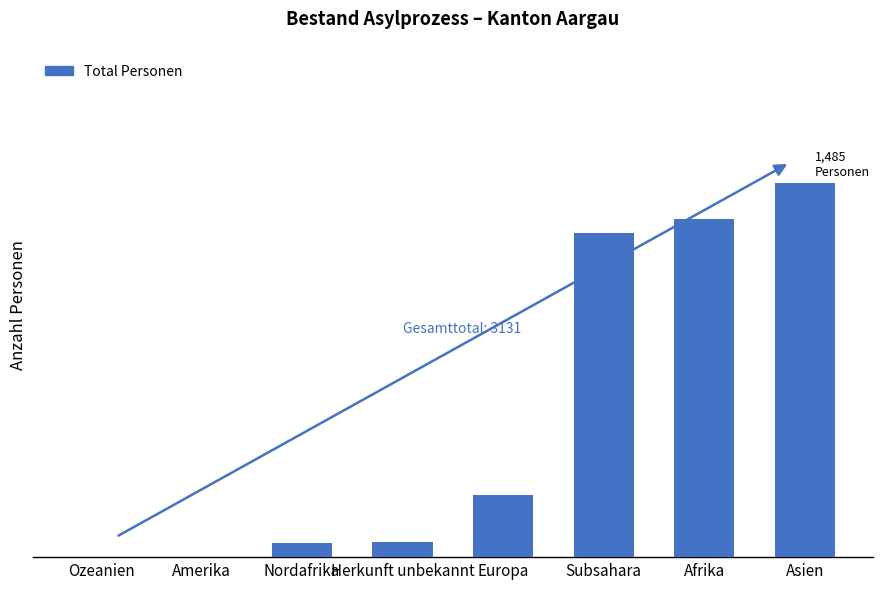

What is the maximum value shown in the chart?

1485